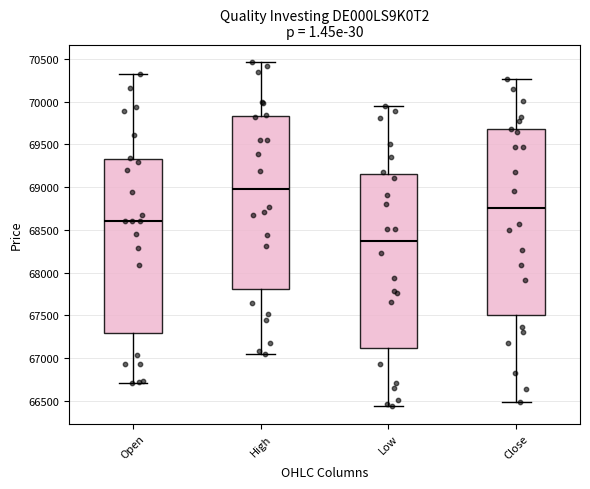

Reading left to right, read every box against the y-axis: the position of its median line, the range the box covers, and the ends of its whiskers. The values are not printed on the chart, so give them approximately, as read against the axis.

Open: median 68600, box 67300 to 69350, whiskers 66700 to 70350
High: median 69000, box 67800 to 69850, whiskers 67050 to 70450
Low: median 68350, box 67100 to 69150, whiskers 66450 to 69950
Close: median 68750, box 67500 to 69700, whiskers 66500 to 70250